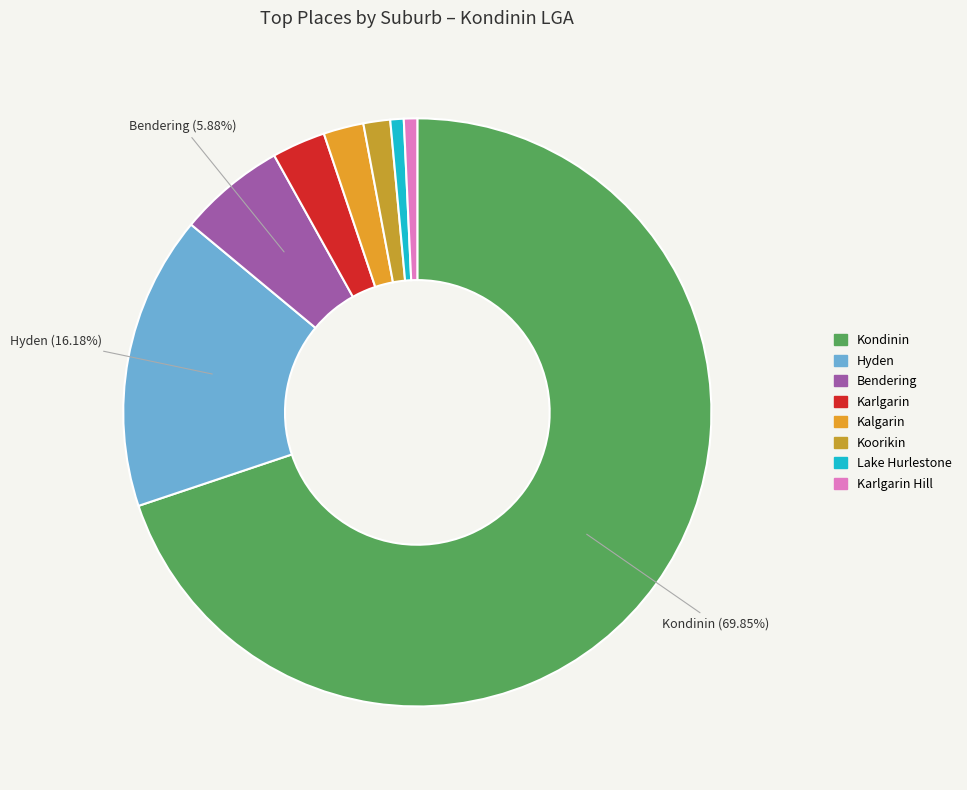

Which category has the biggest portion of the pie?

Kondinin